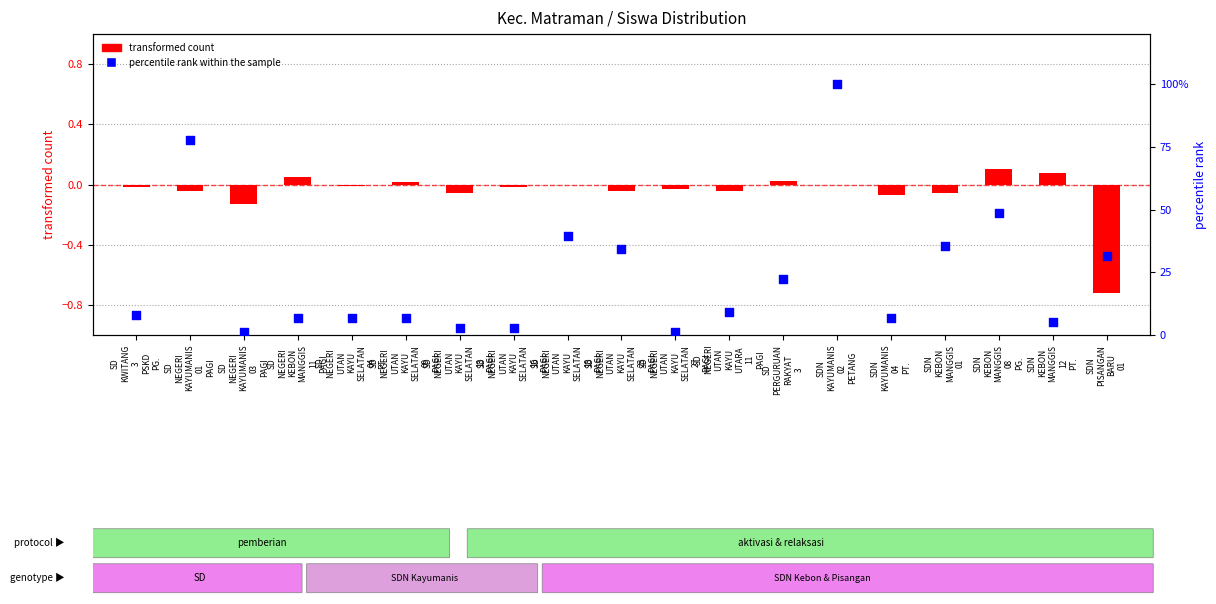

What is the total value across all series at SD
NEGERI
UTAN
KAYU
SELATAN
16
PAGI?

2.6